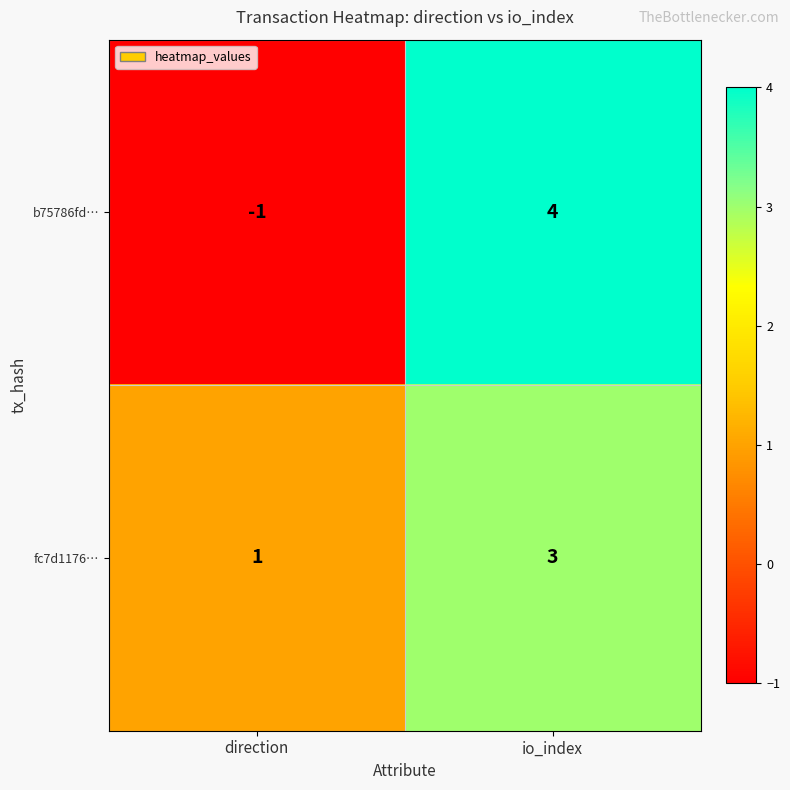

Which series has the largest range (max minus min)?

b75786fd…